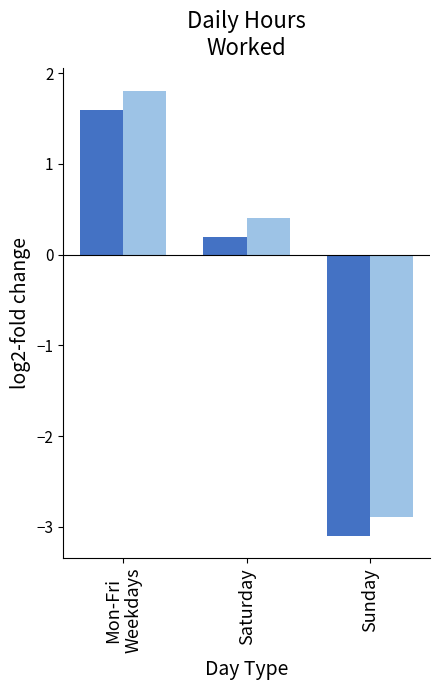

What is the total value across all series at Saturday?

0.6